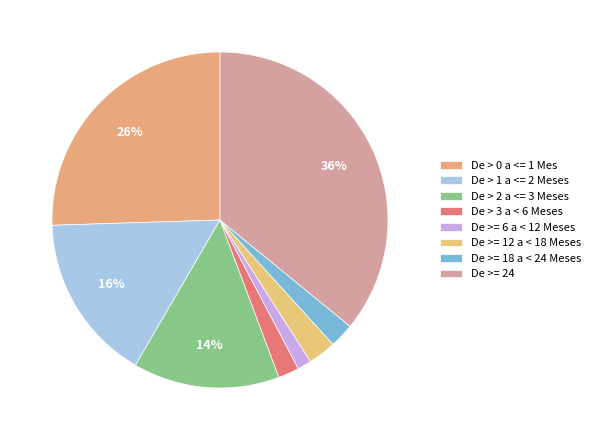

How many slices are in this pie chart?

8